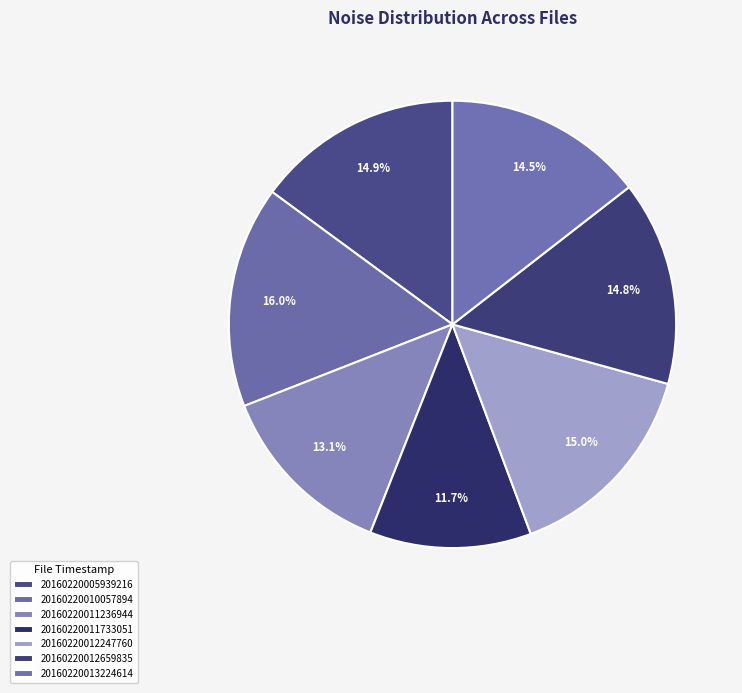

Rank the categories by value from lowest to highest.

20160220011733051, 20160220011236944, 20160220013224614, 20160220012659835, 20160220005939216, 20160220012247760, 20160220010057894